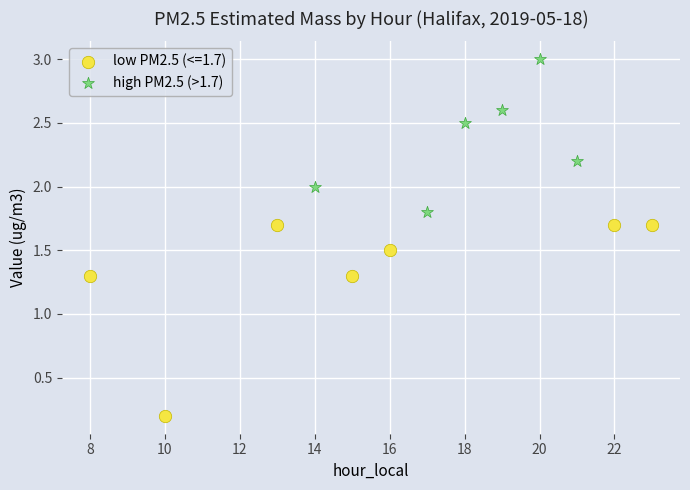

Which series has the widest spread of Y values?

low PM2.5 (<=1.7)